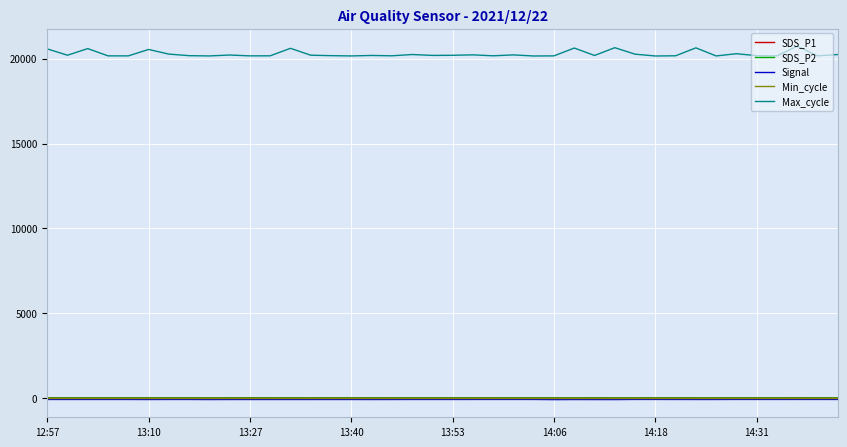

Which series has the largest total across all categories?

Max_cycle